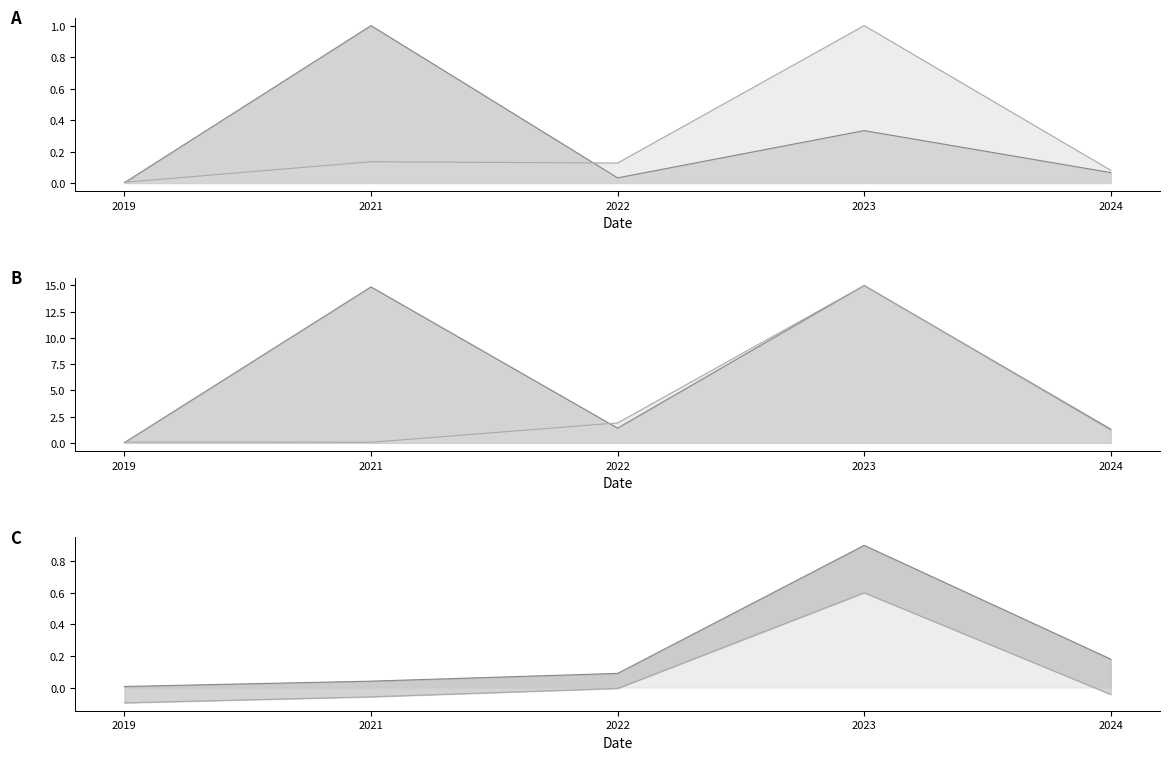

The DosF GF Mt Paye series shows 0.4 at 2022. True or false?

False